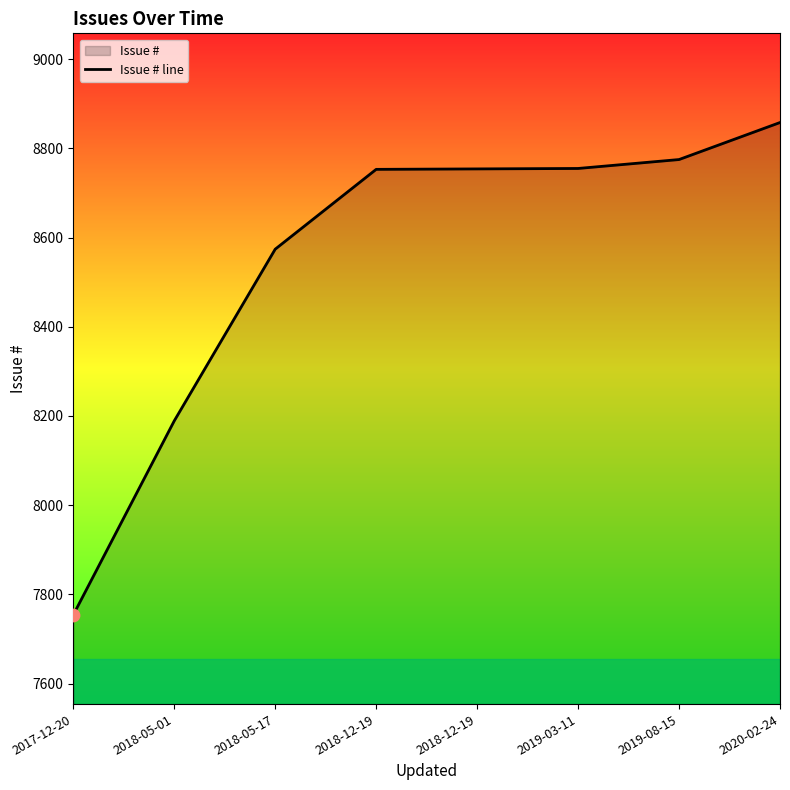

What is the ratio of the value at 2018-12-19 to the value at 2019-08-15?

1.0